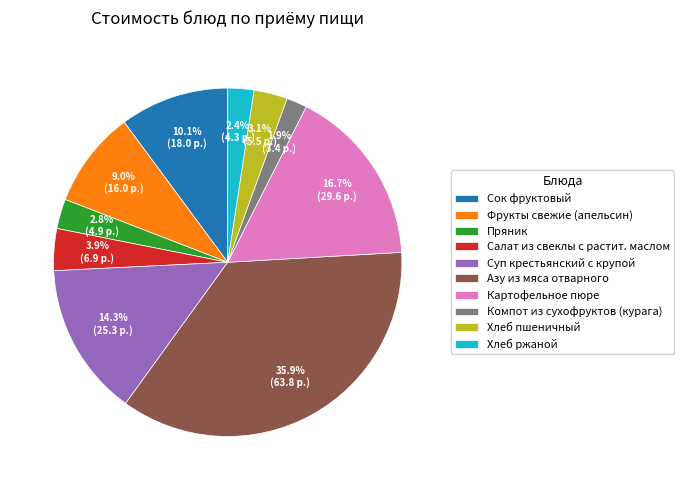

What percentage is NOT represented by Компот из сухофруктов (курага)?

98.1%